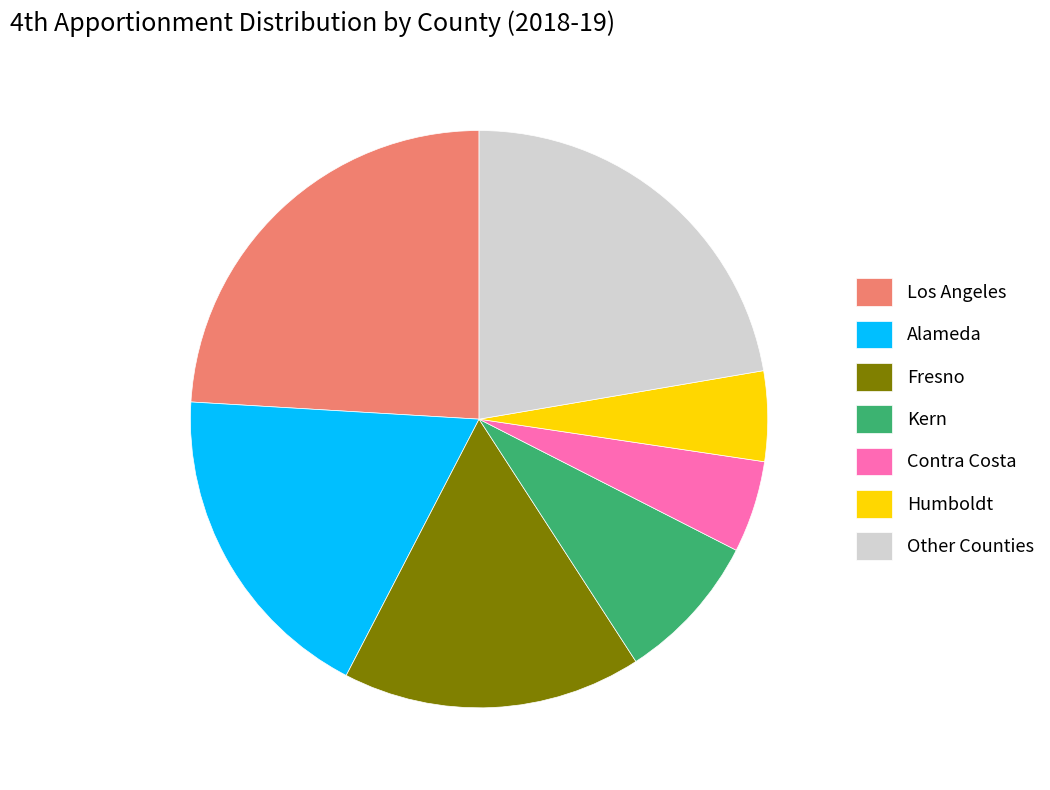

Count the number of slices in the pie.

7